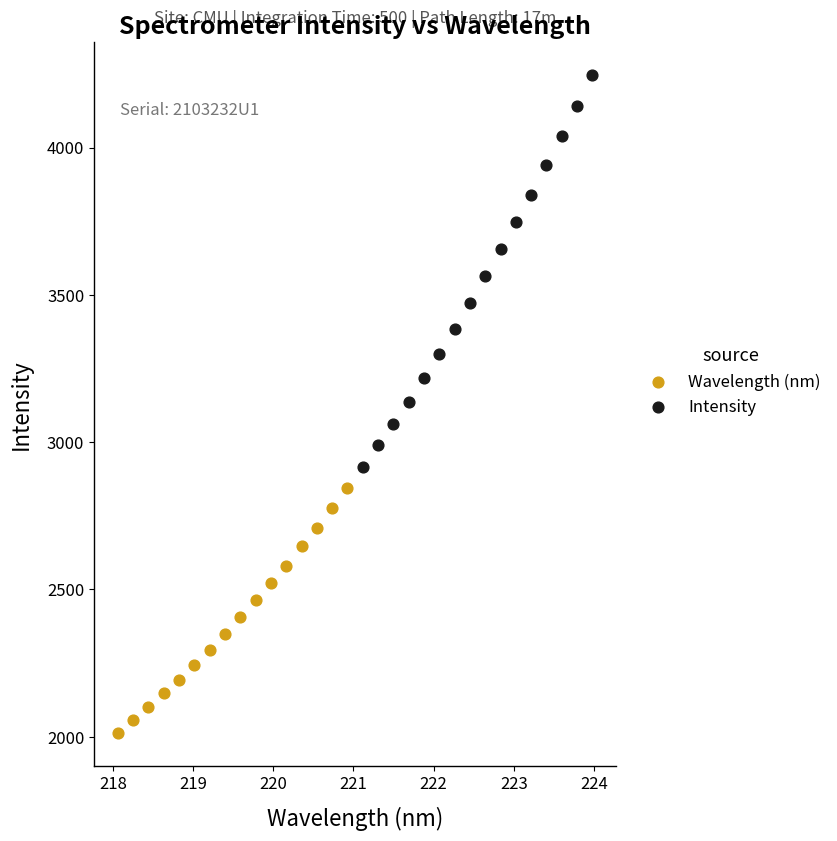

Which series reaches the minimum Y coordinate?

Wavelength (nm)